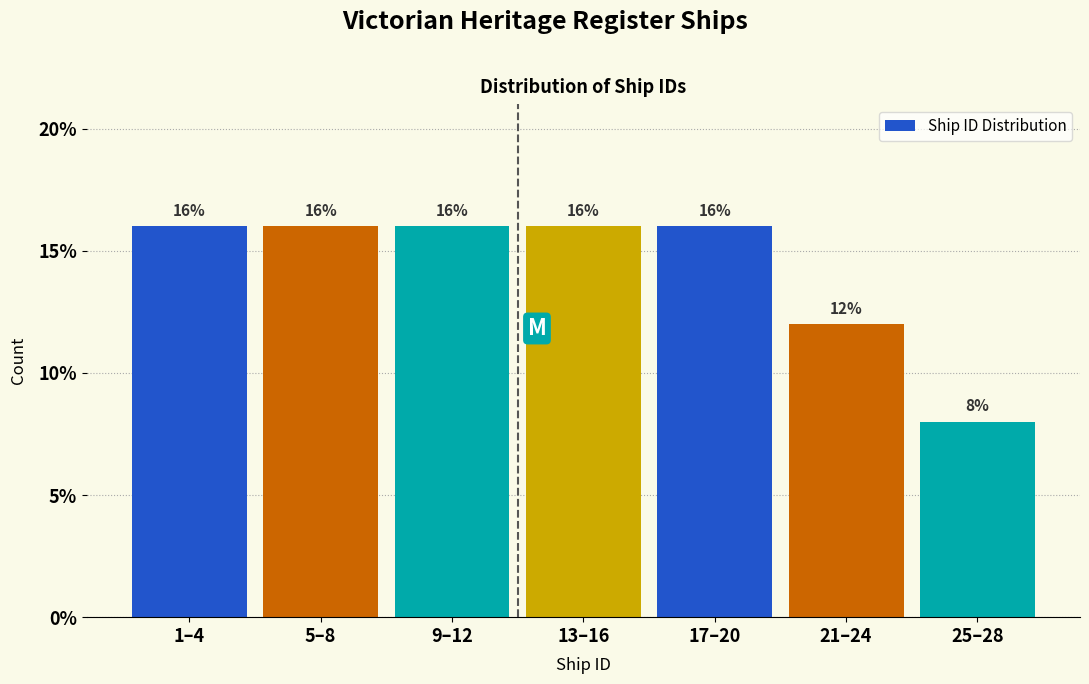

Reading left to right, what are all the values shown in this chart?

1–4=16	5–8=16	9–12=16	13–16=16	17–20=16	21–24=12	25–28=8